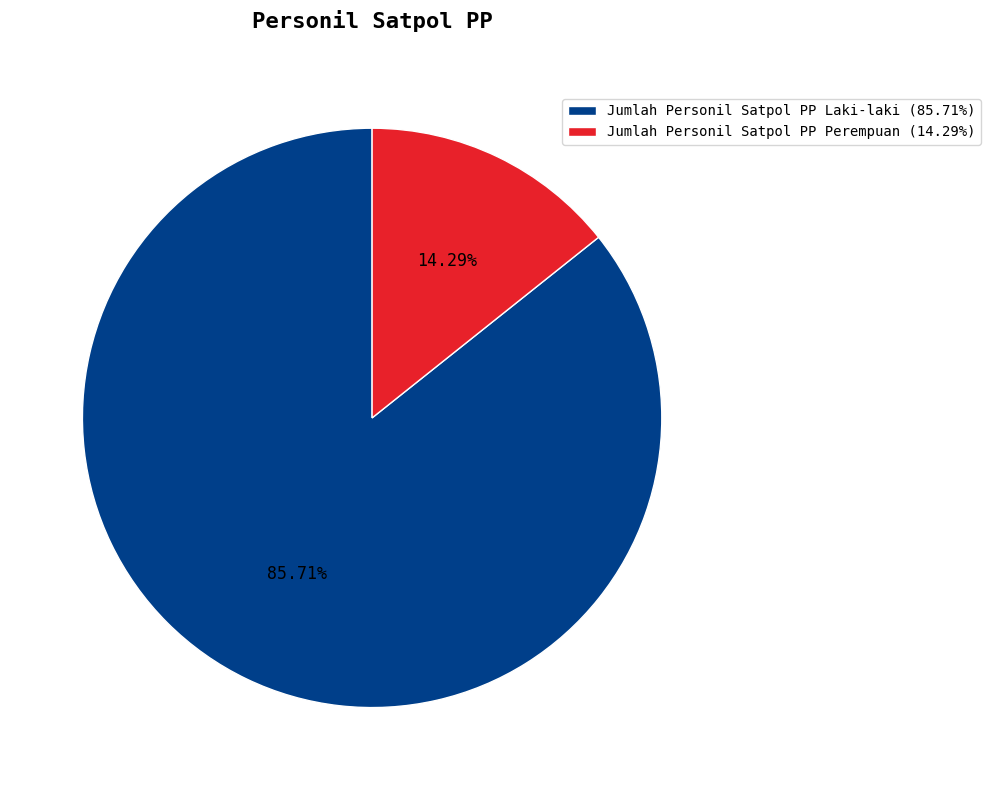

To the nearest percent, what is the difference between the largest and smallest slice percentages?

71%